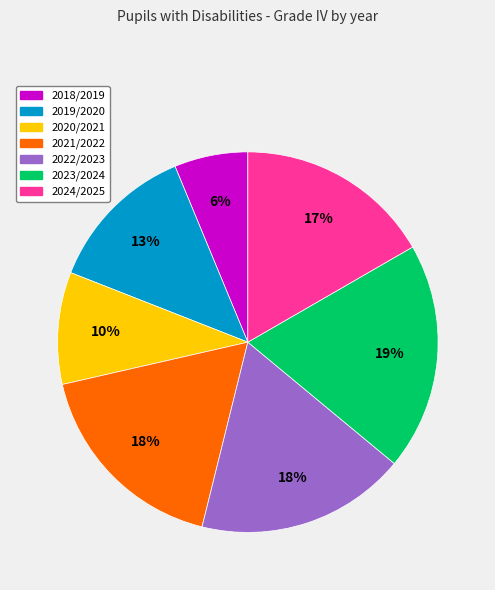

Do 2023/2024 and 2021/2022 together represent more than half of the pie?

No